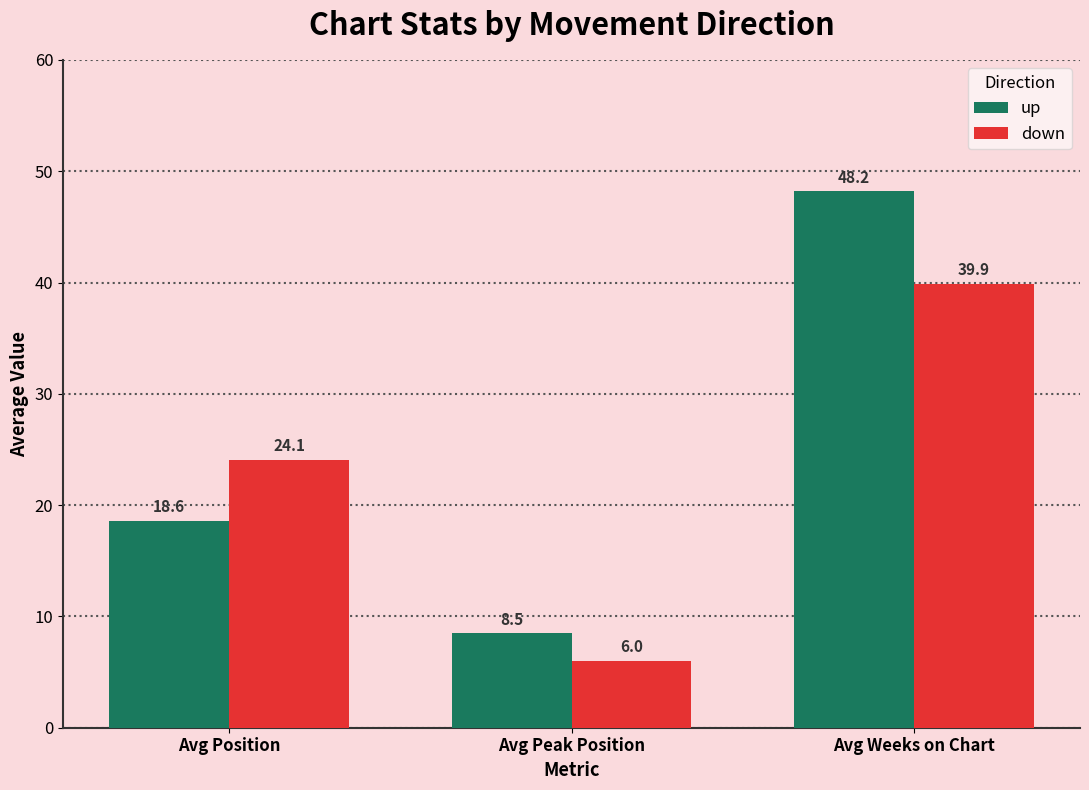

What is the sum of the up values at Avg Peak Position and Avg Weeks on Chart?

56.7